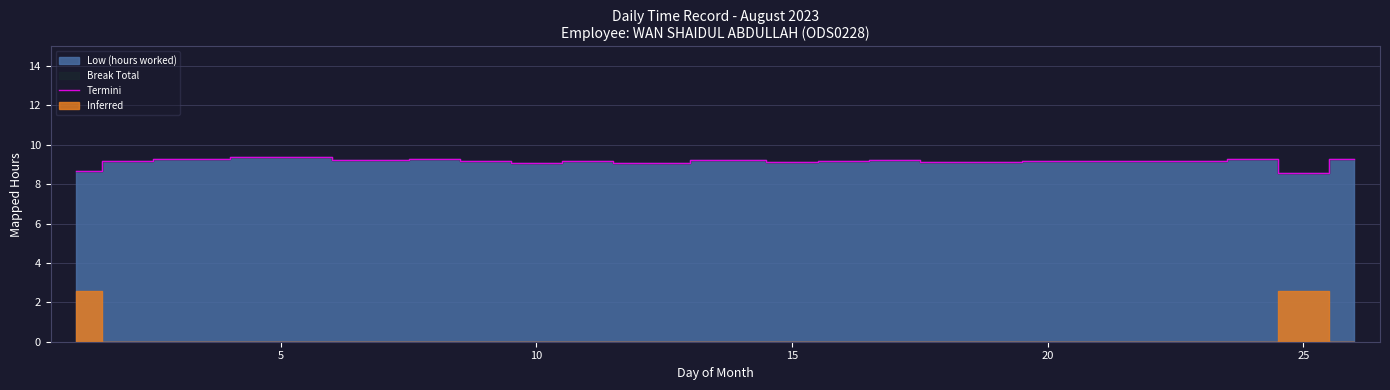

Is it true that Termini equals 9.1 at 15?

True